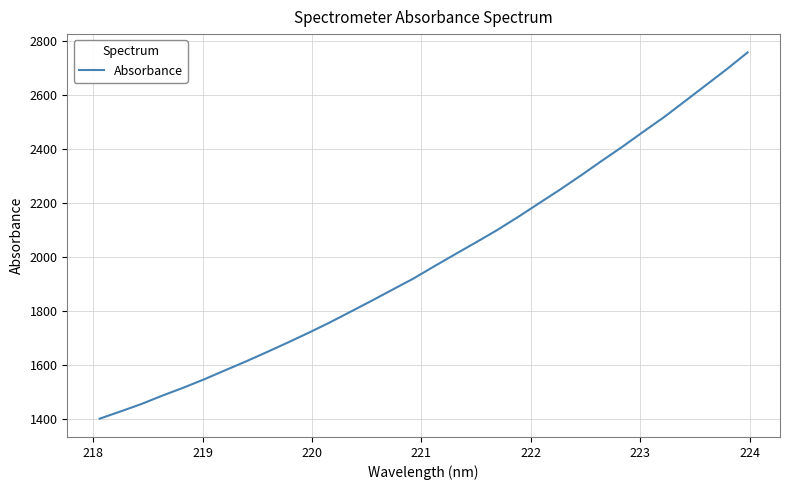

What is the maximum value shown in the chart?

2758.0